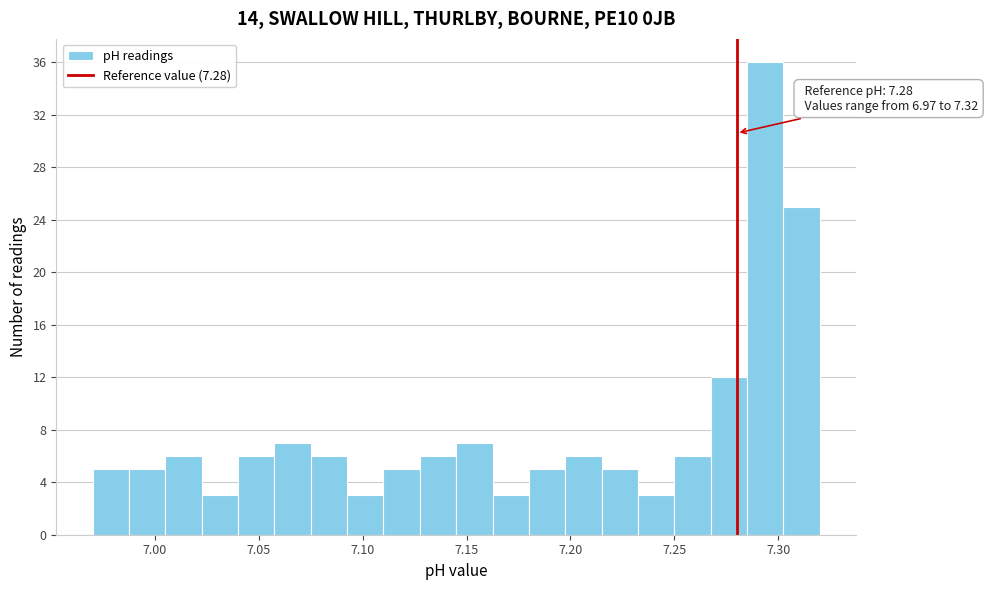

Read against the x-axis, roughly where is the centre of the tallest bar?

7.295